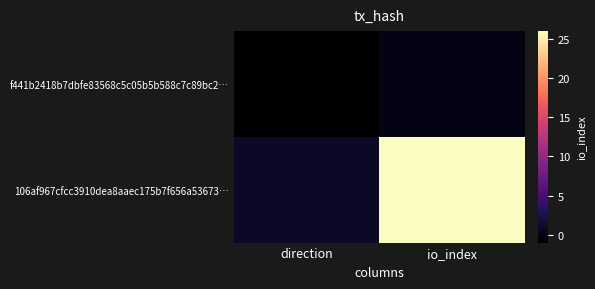

Reading right to left, list all the values displayed in this chart.

f441b2418b7dbfe83568c5c05b5b588c7c89bc2…: io_index=0	direction=-1
106af967cfcc3910dea8aaec175b7f656a53673…: io_index=26	direction=1